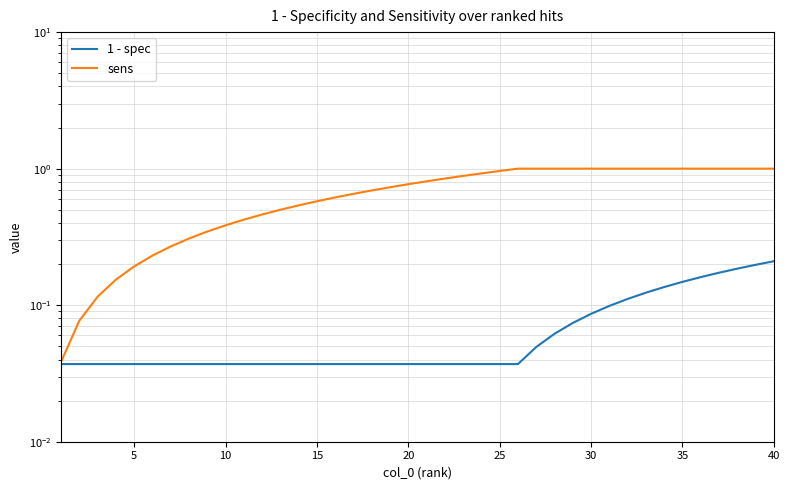

How many data points does each series have?

40